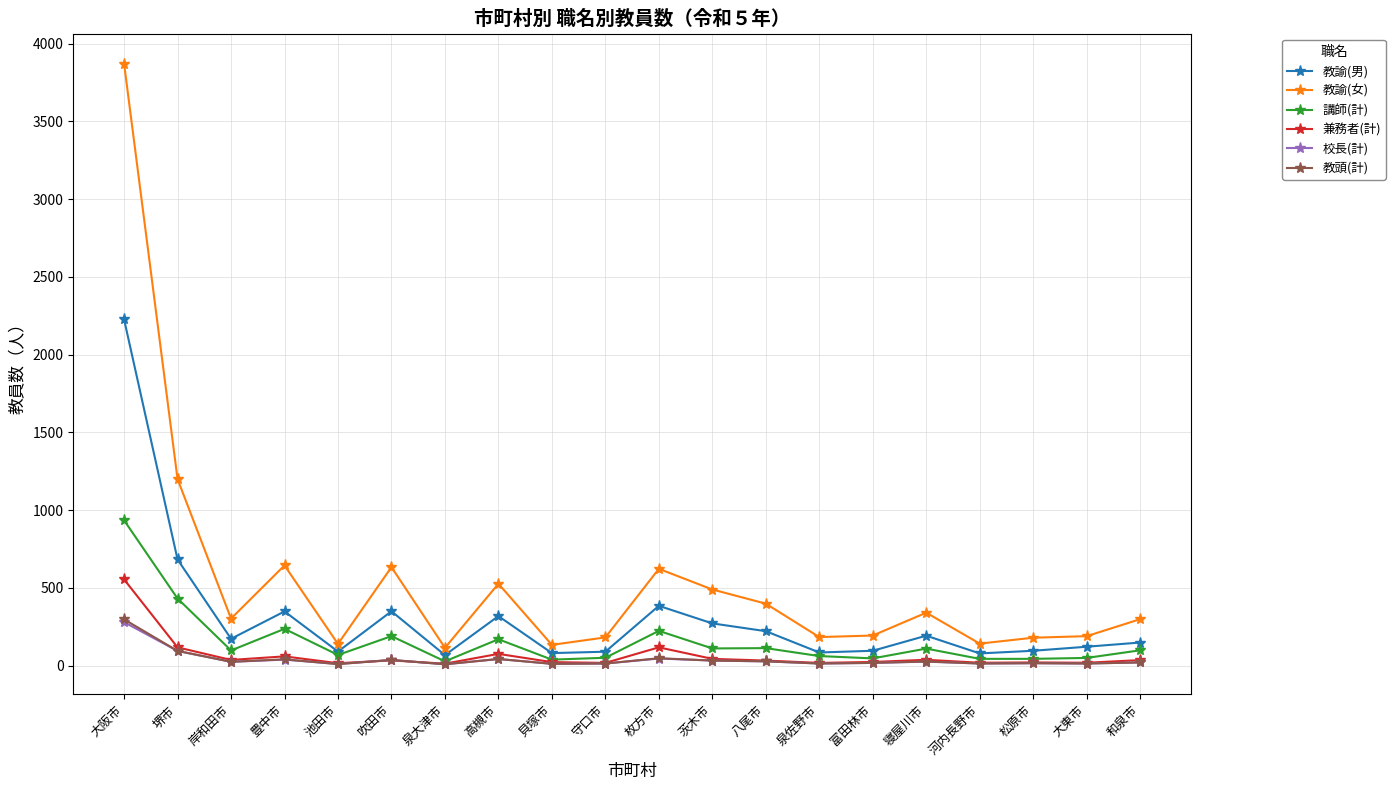

At how many categories does at least one series exceed 3770?

1